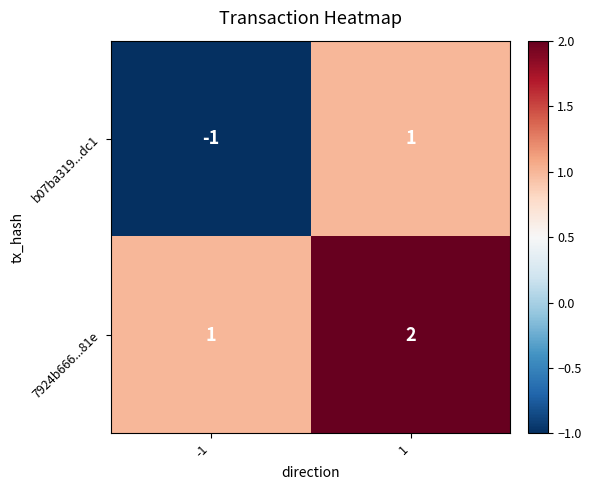

The value of 7924b666...81e at 1 is 2. True or false?

True